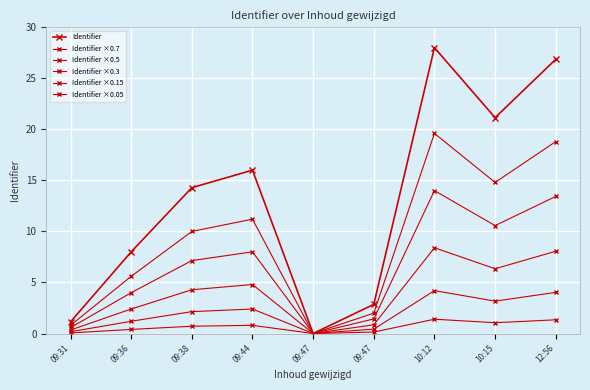

How many values in the Identifier ×0.5 series exceed 7?

5